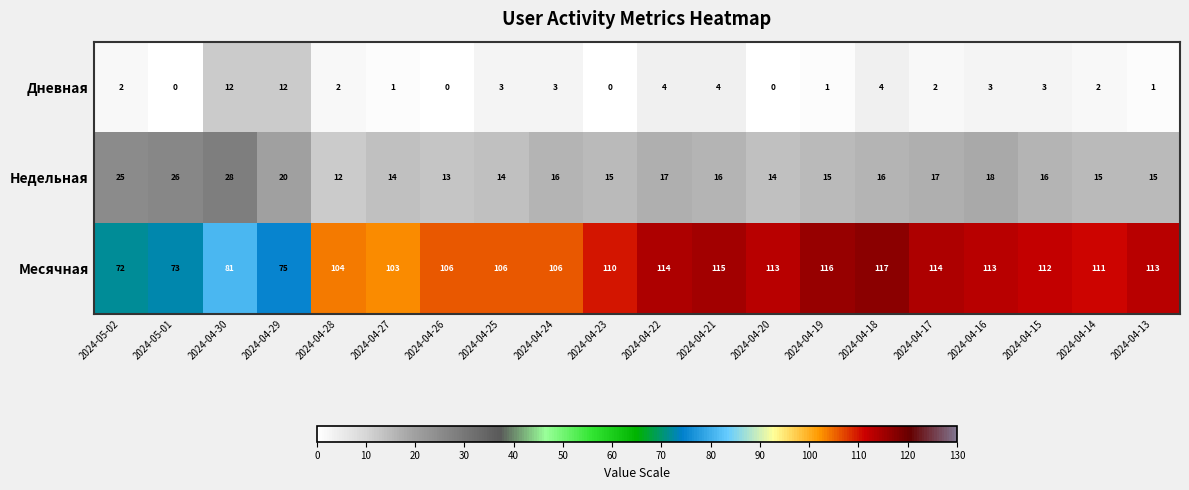

Which series has the widest spread of values?

Месячная